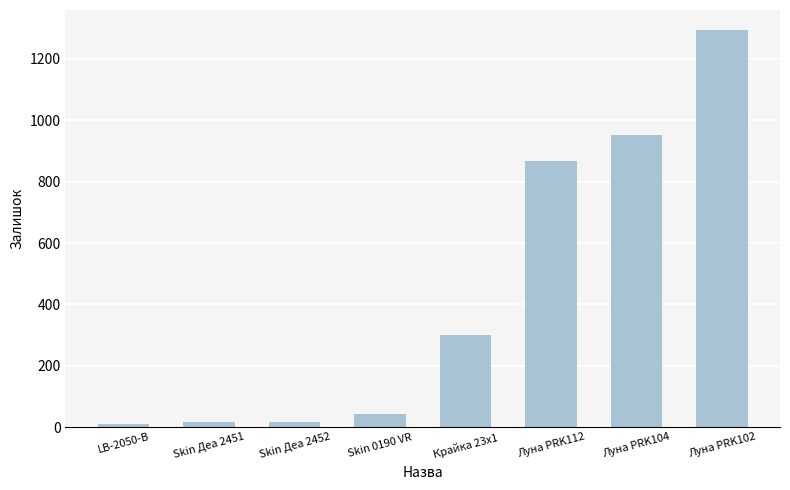

Which category has the highest value across all series?

Луна PRK102